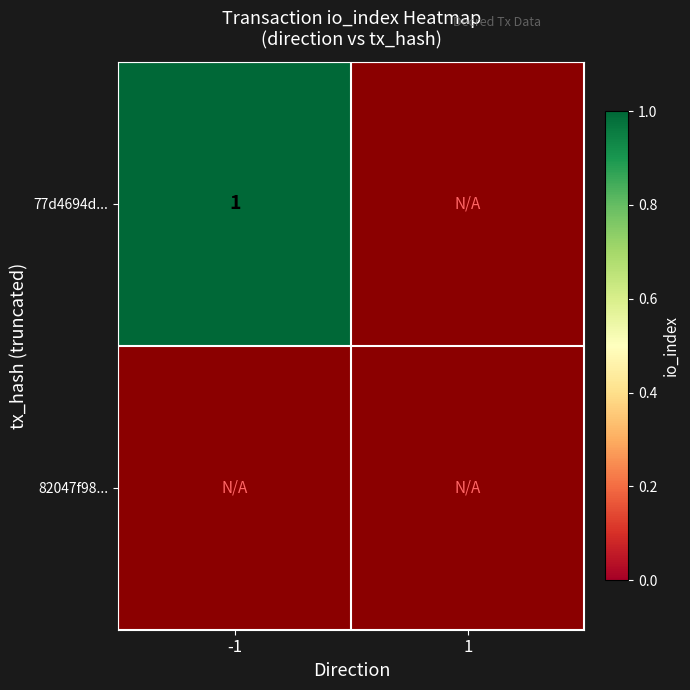

Is it true that 77d4694d042abd04716f53744a016dc723dad7d equals -1 at direction?

True